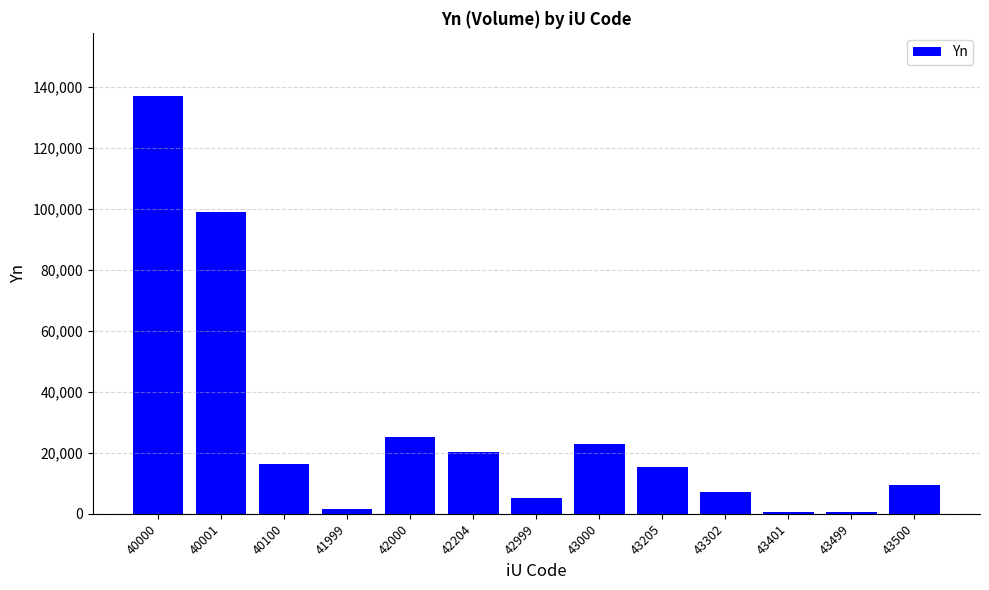

What is the difference between the values at 43401 and 43499?

215